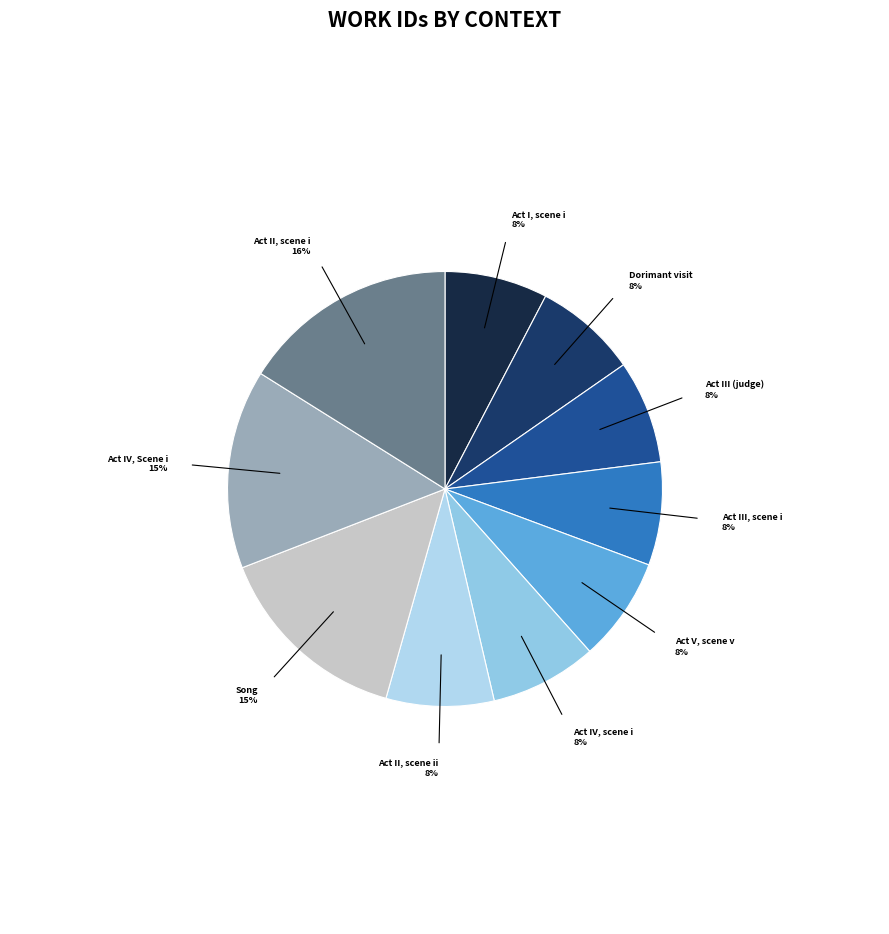

Does Act III, scene i account for over 50% of the chart?

No